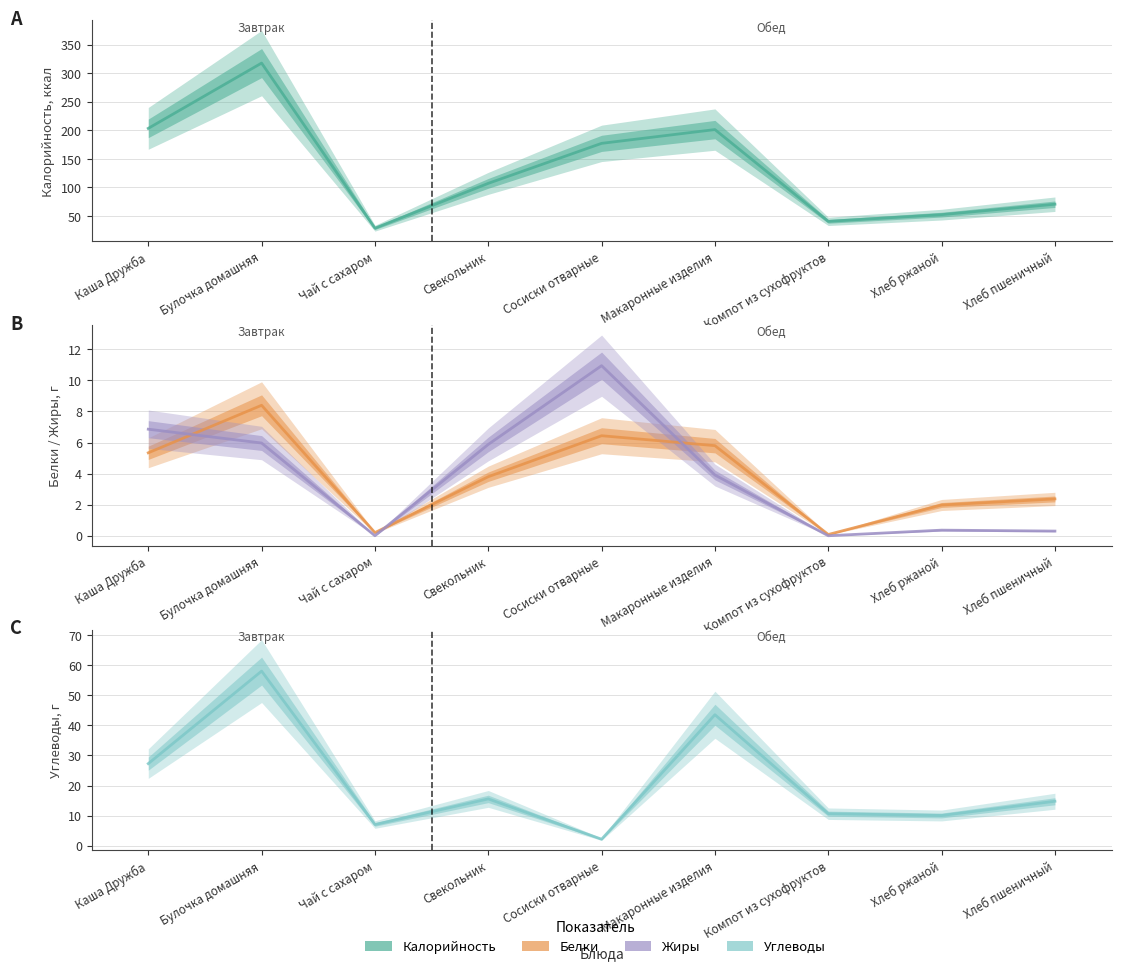

True or false: Белки has a value of 3.8 at Свекольник.

True